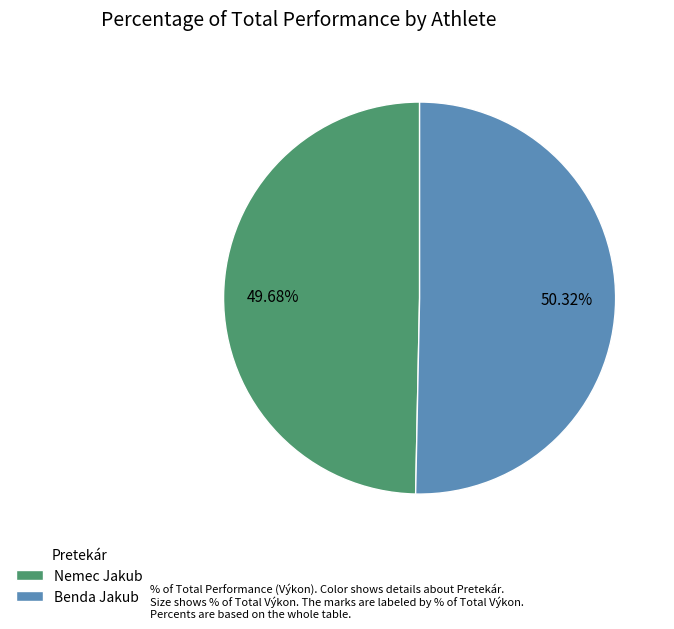

What percentage is NOT represented by Benda Jakub?

49.7%